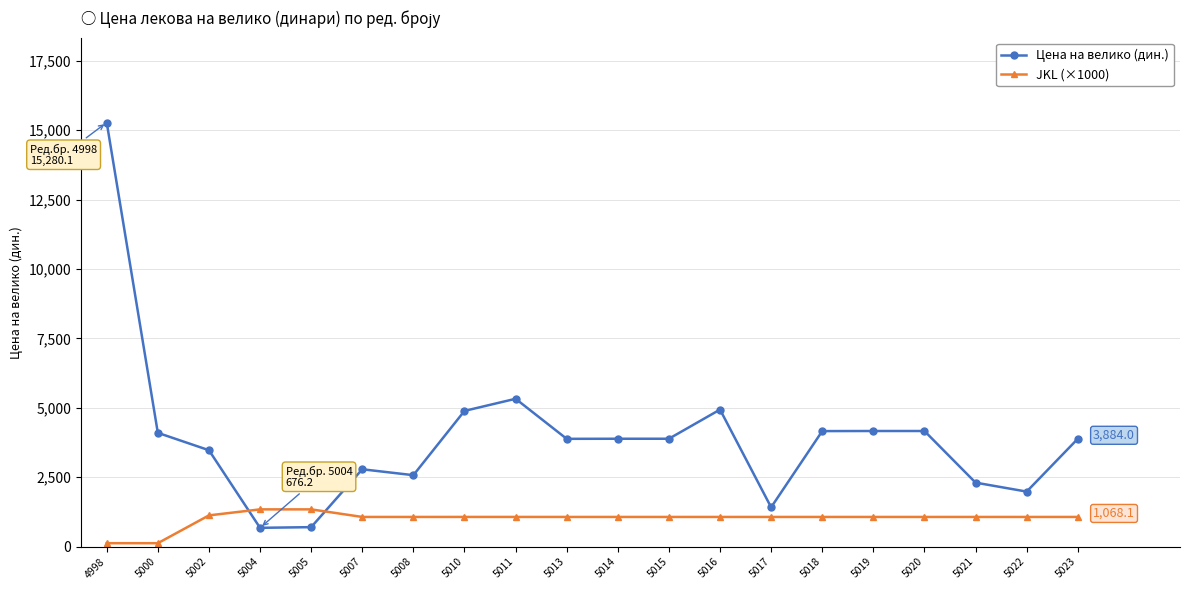

The value of Цена на велико (дин.) at 5008 is 3713.4. True or false?

False